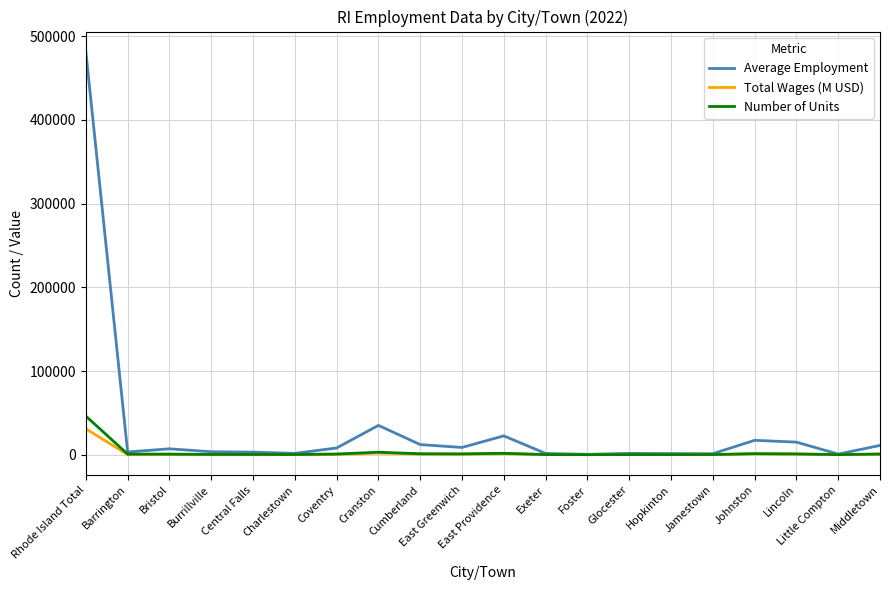

At which category is the sum across all series the highest?

Rhode Island Total